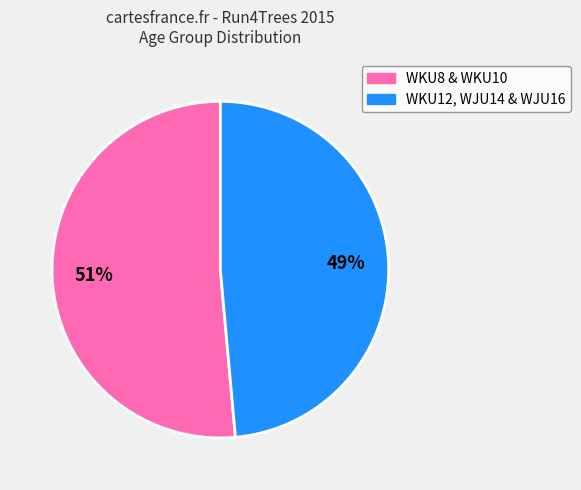

Is there any slice that represents more than half of the pie?

Yes